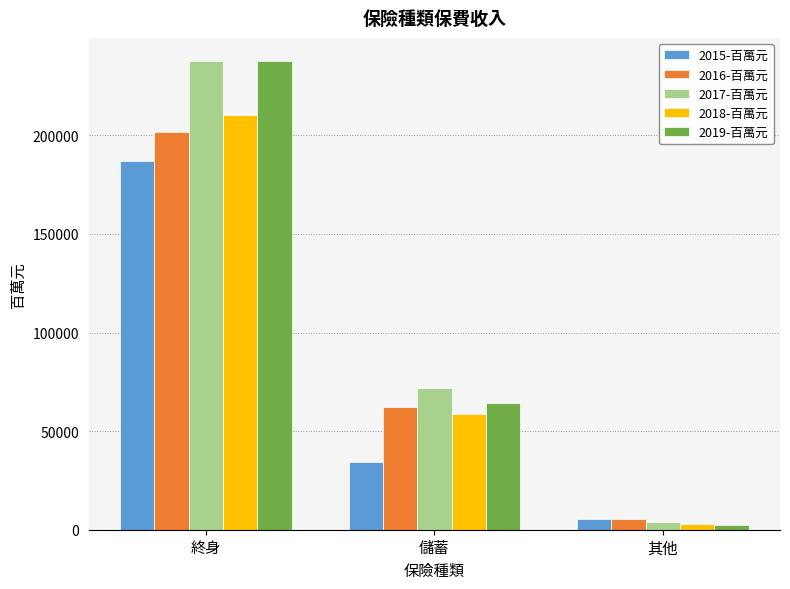

Rank the categories by 2018-百萬元 value from highest to lowest.

終身, 儲蓄, 其他